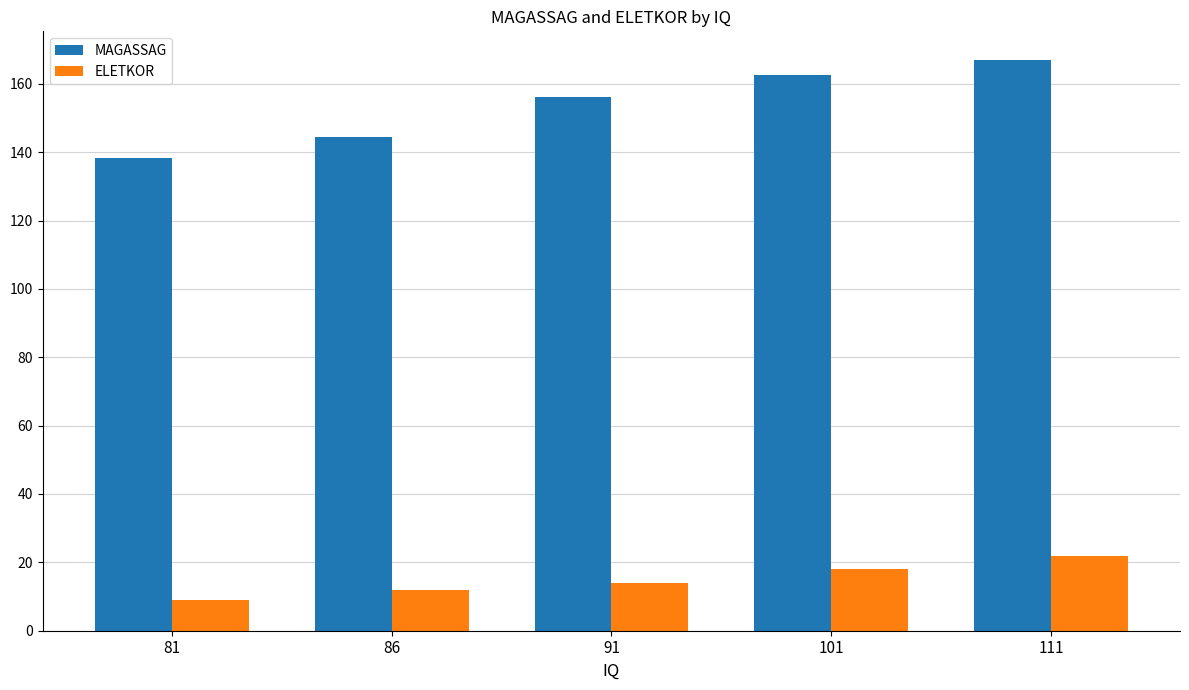

What is the value of the ELETKOR bar at the 5th from the left?

22.0